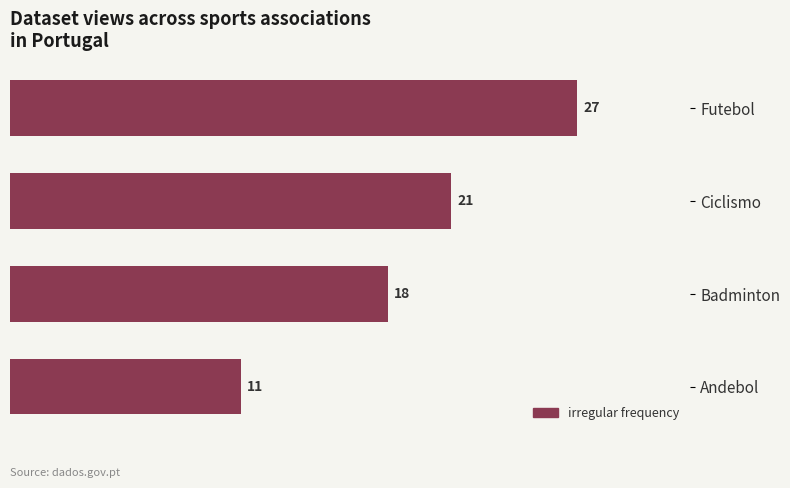

What is the label of the 2nd bar from the top?

Ciclismo